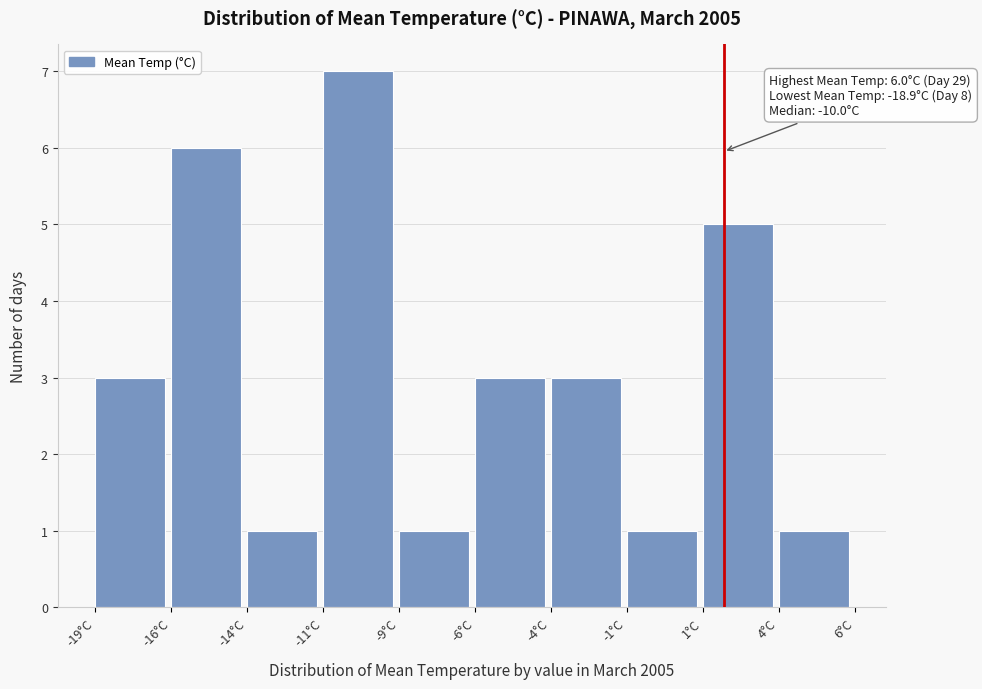

Reading left to right, what are all the values shown in this chart?

-19°C=3	-16°C=6	-14°C=1	-11°C=7	-9°C=1	-6°C=3	-4°C=3	-1°C=1	1°C=5	4°C=1